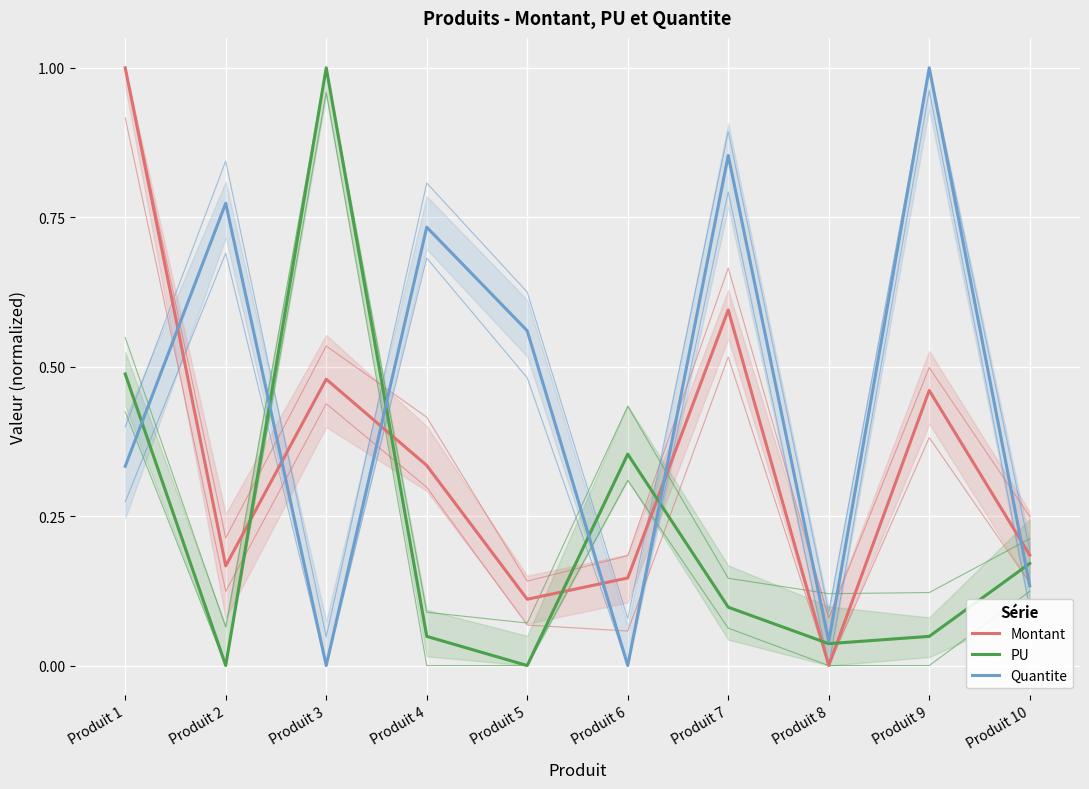

Rank the series by their average value, from lowest to highest.

PU, Montant, Quantite